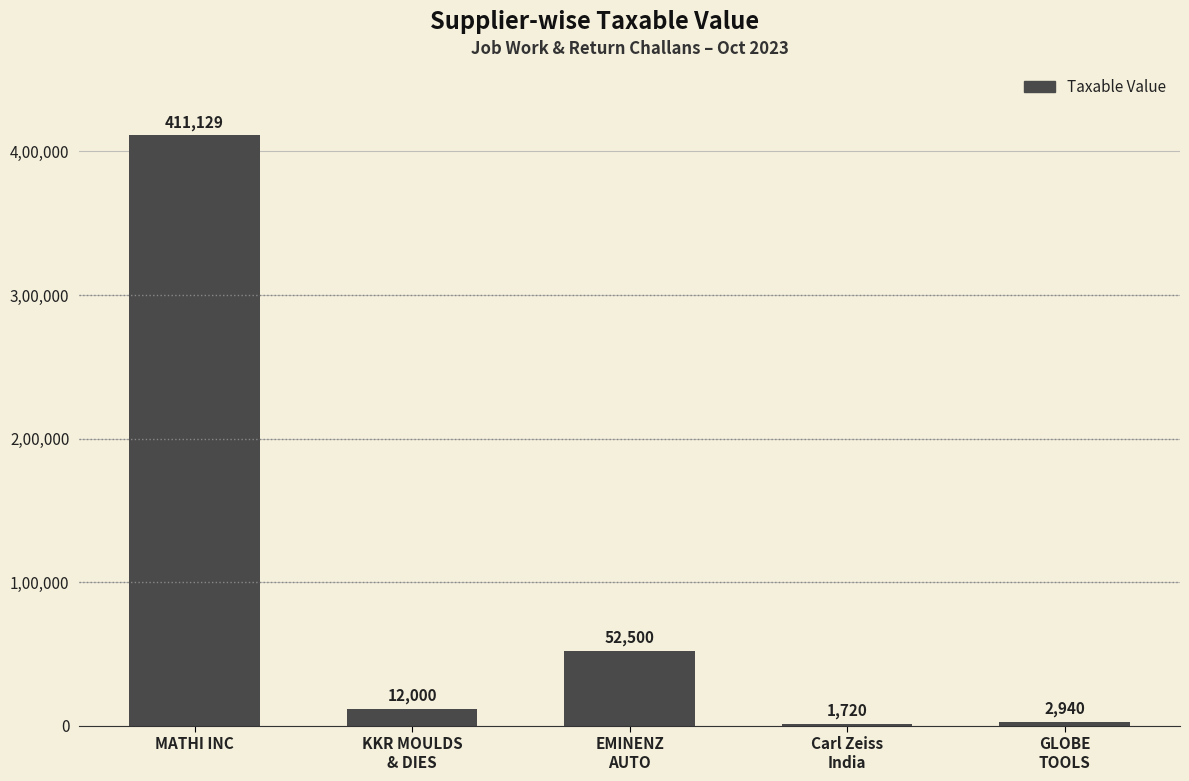

At which category does the chart reach its minimum across all series?

Carl Zeiss
India